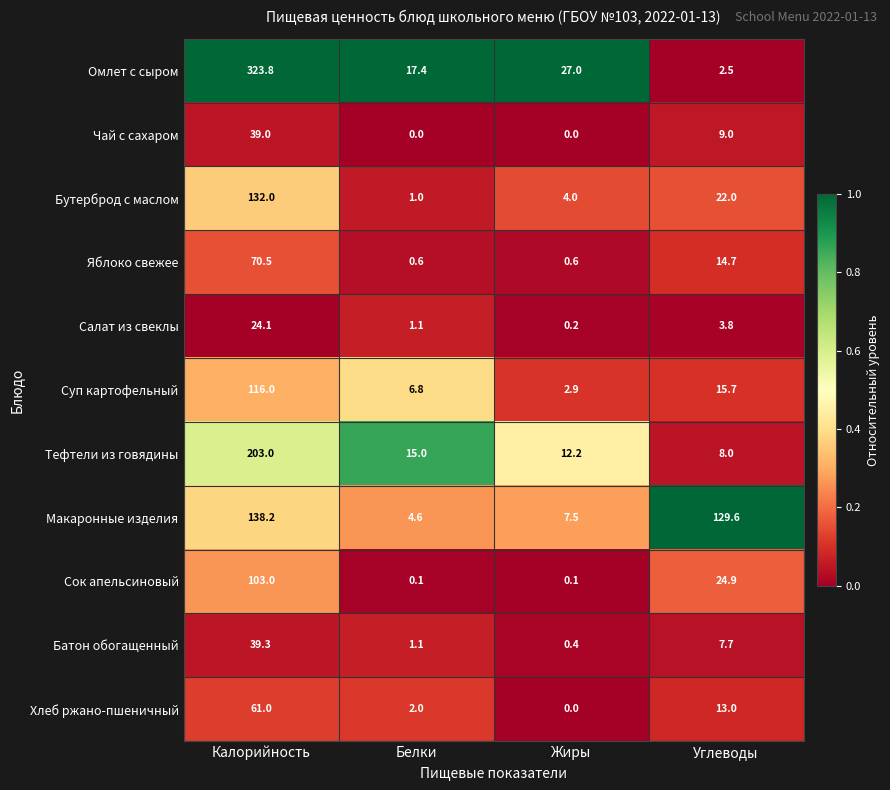

What is the total value across all series at Углеводы?

250.9